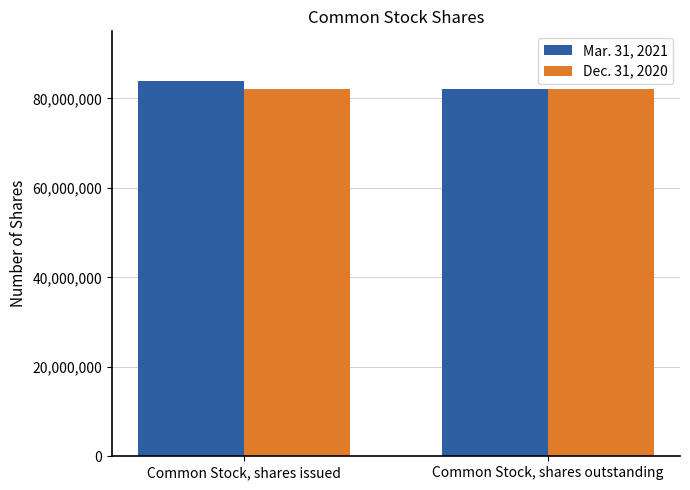

What is the maximum value shown in the chart?

83931290